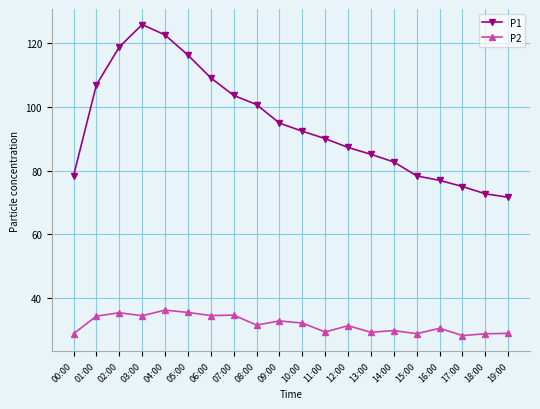

True or false: P2 and P1 cross at least once.

False